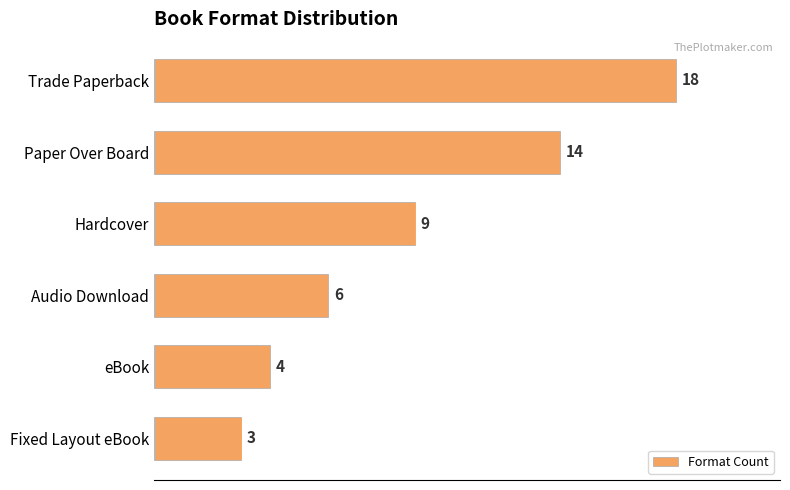

What is the average value?

9